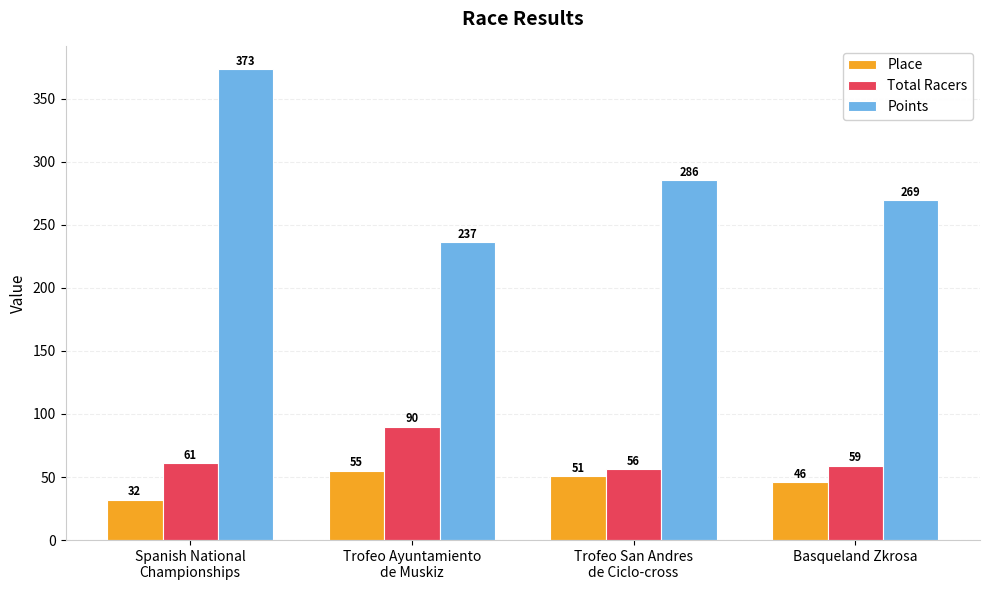

The value of Place at Trofeo San Andres
de Ciclo-cross is 51.0. True or false?

True